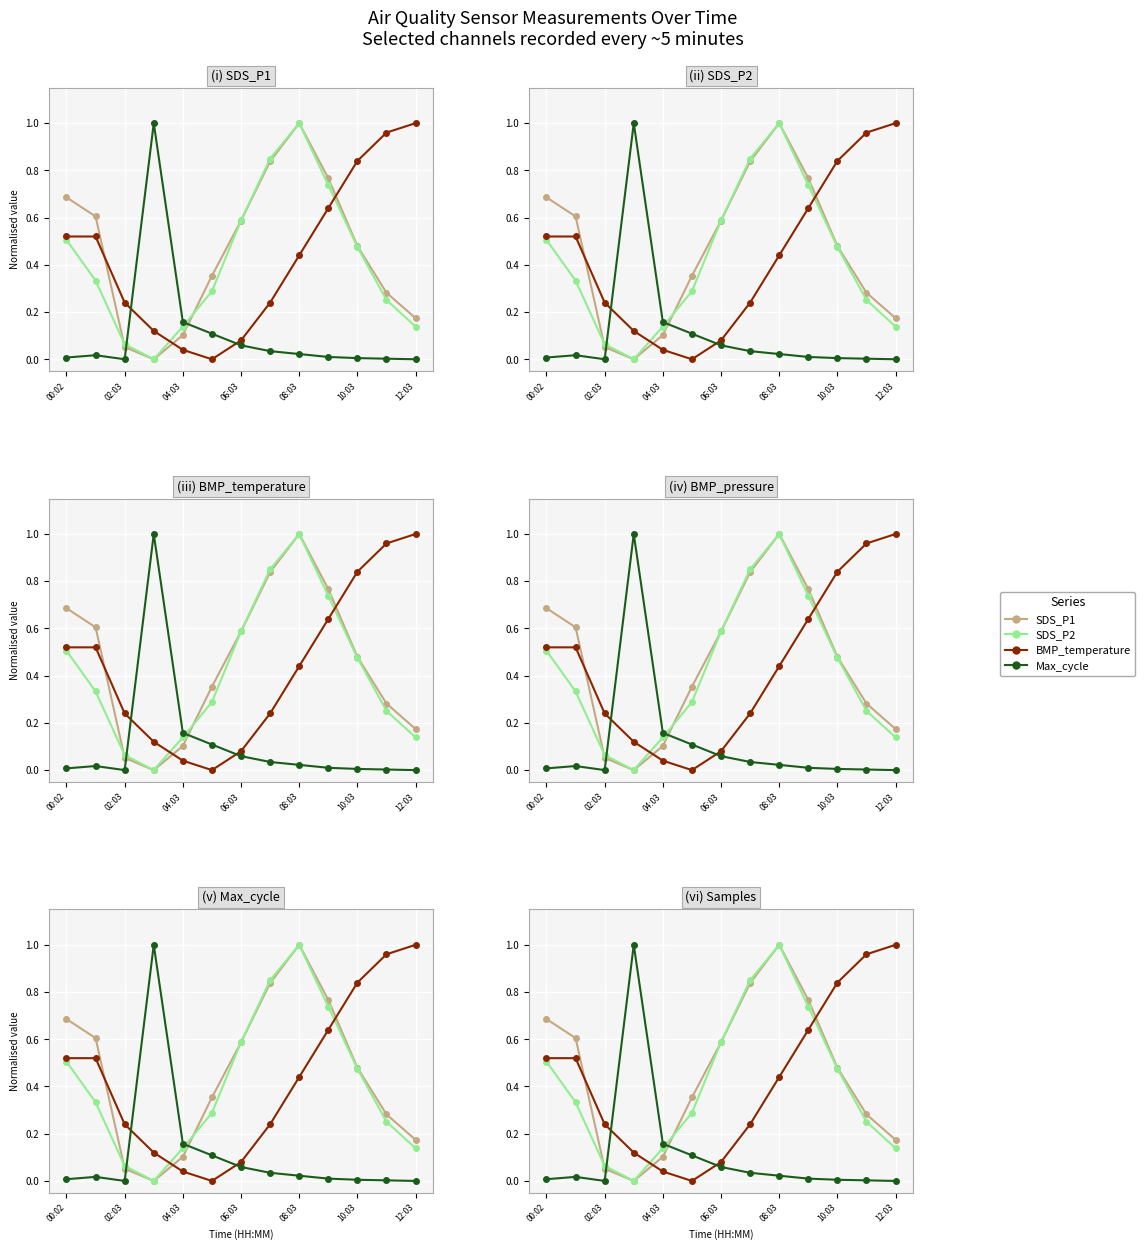

The value of SDS_P1 at 7 is 0.8. True or false?

True